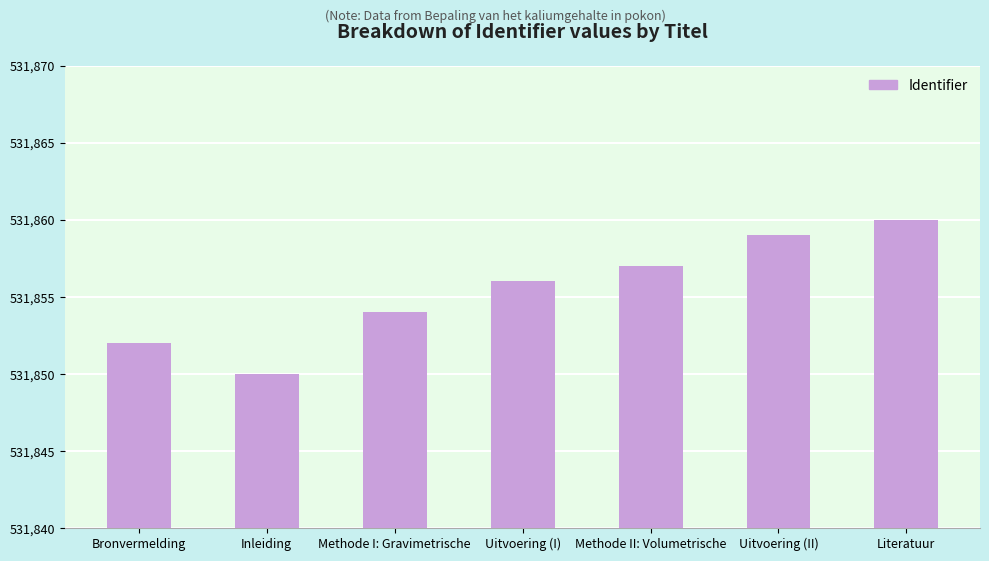

What is the value of the 6th bar from the left?

531859